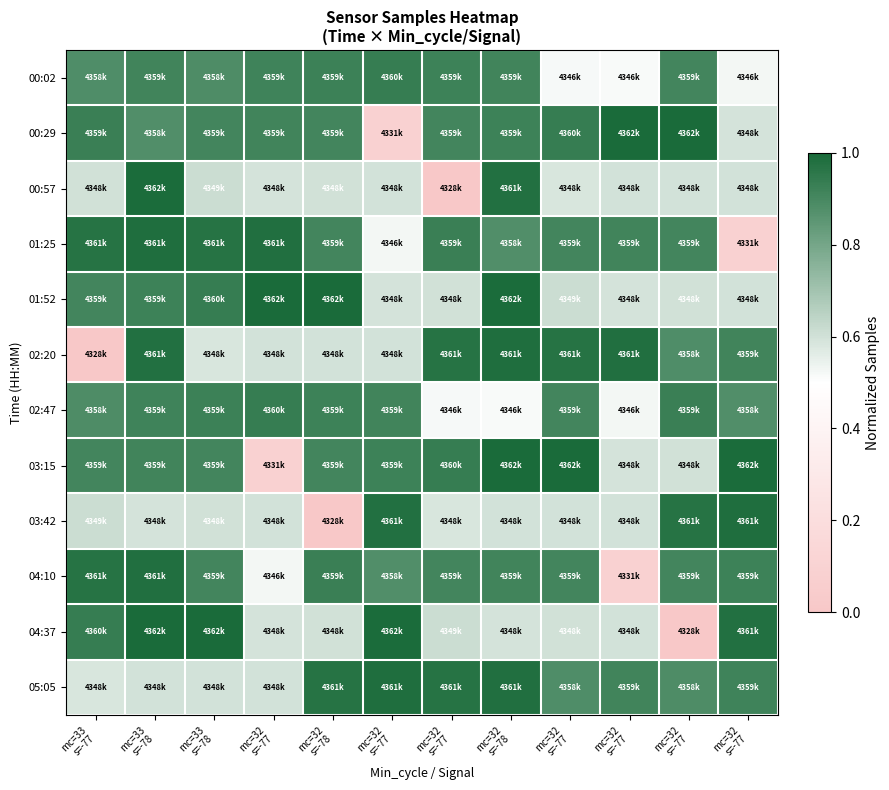

What is the spread (max minus min) of values at mc=33
s=-78?

0.4